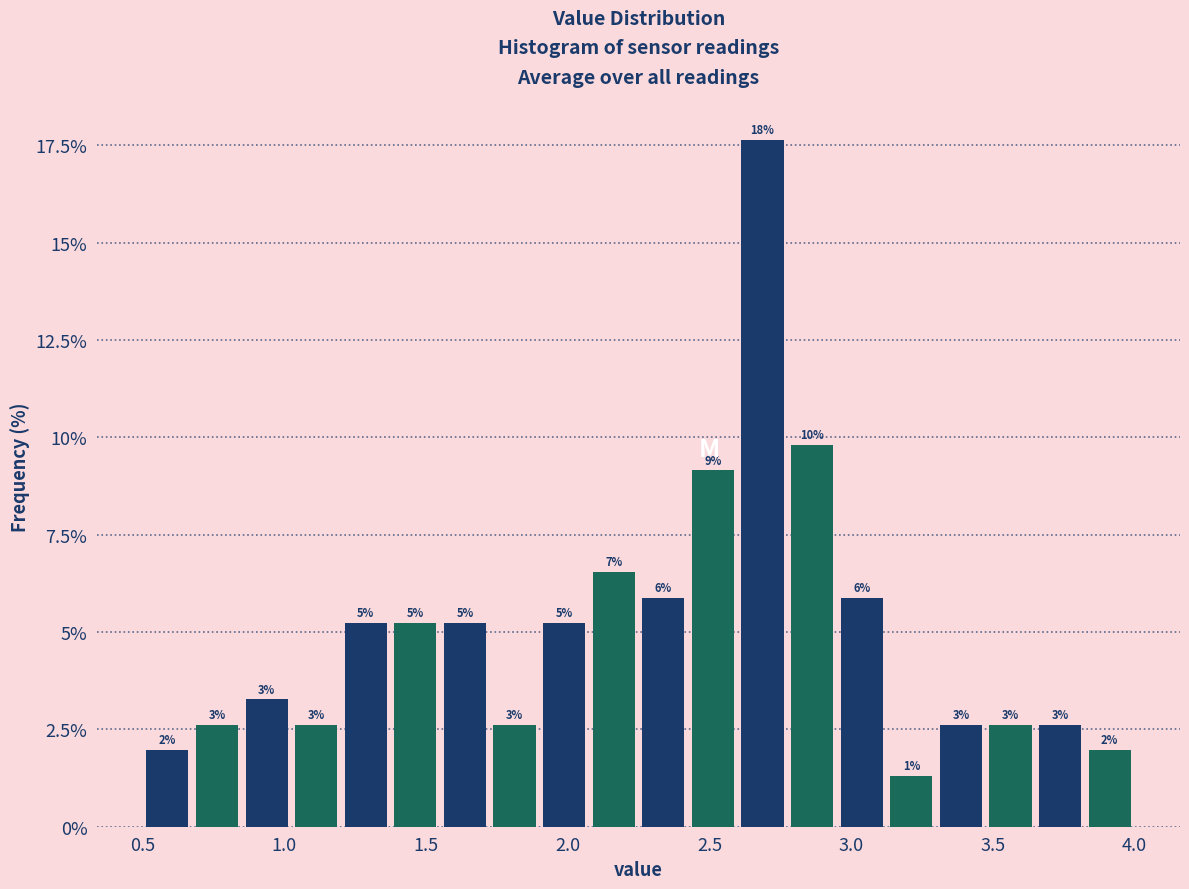

Read against the x-axis, roughly where is the centre of the tallest bar?

2.70